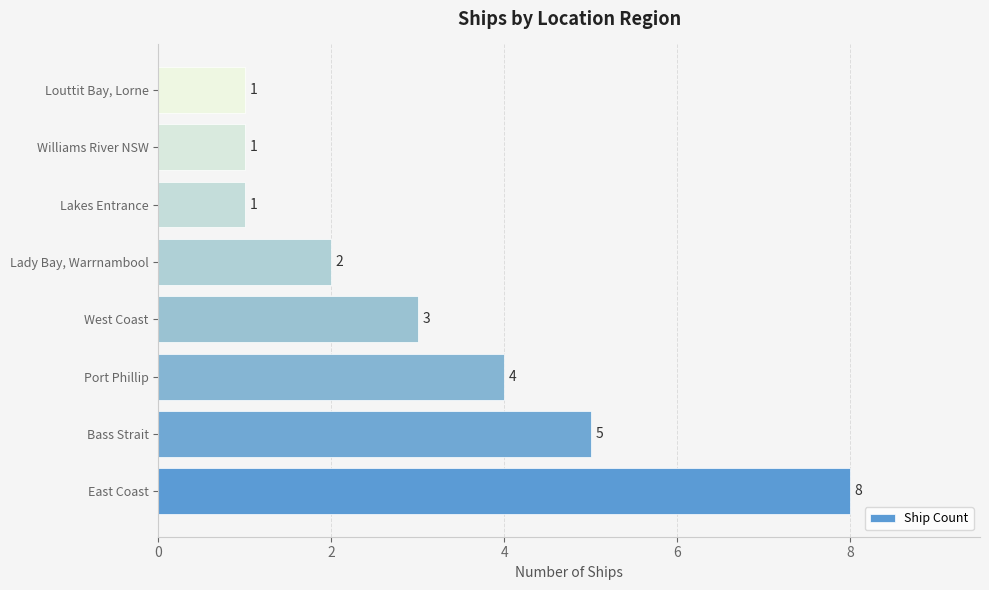

What is the sum of the values at East Coast and Bass Strait?

13